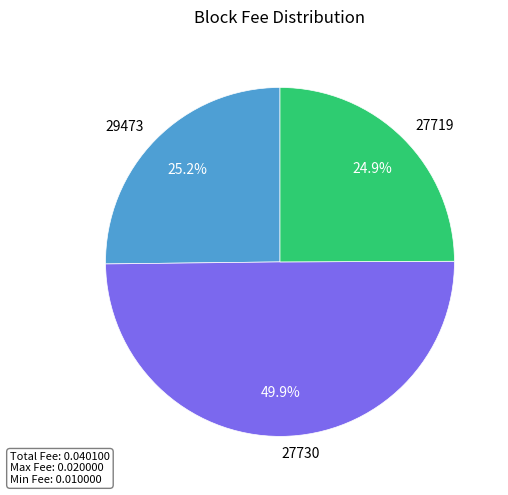

What is the largest slice in the pie chart?

27730